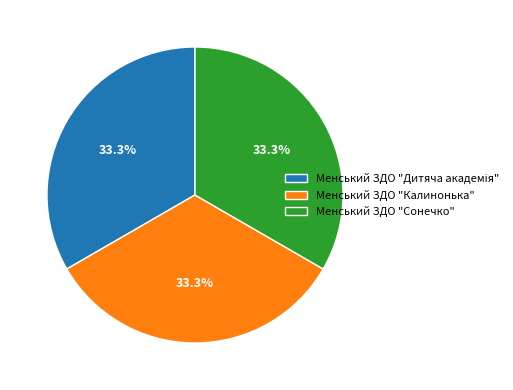

How much of the chart is everything except Менський ЗДО "Сонечко"?

66.7%